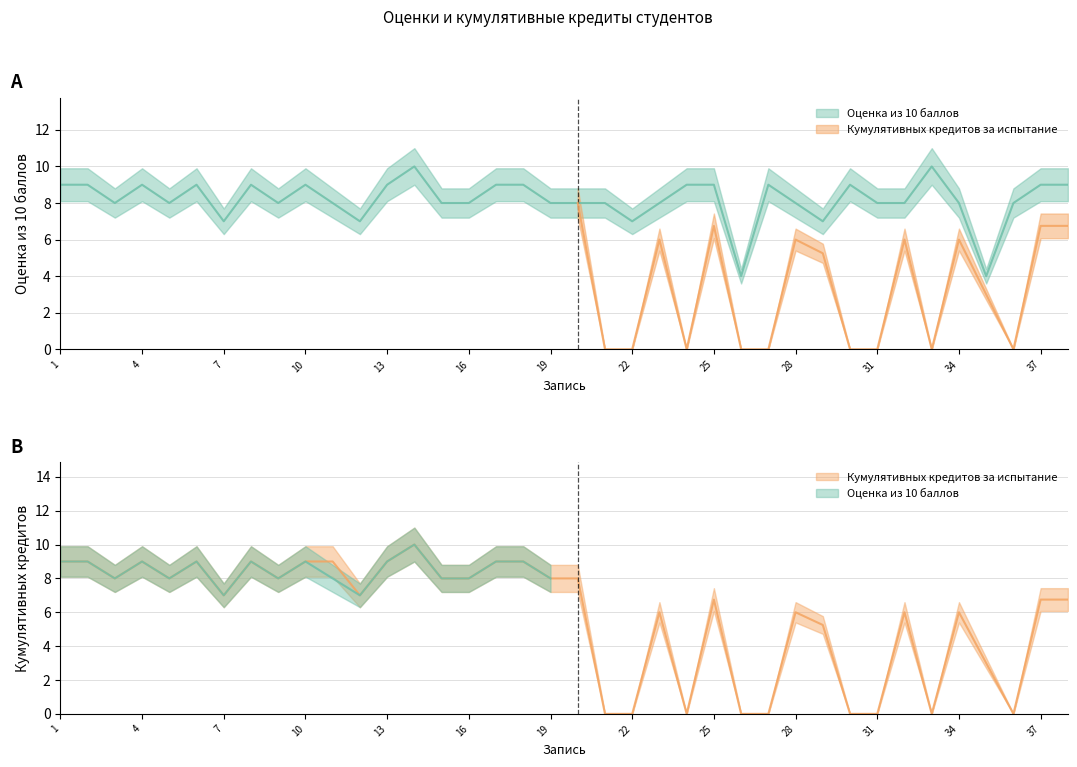

At which category is the sum across all series the highest?

14